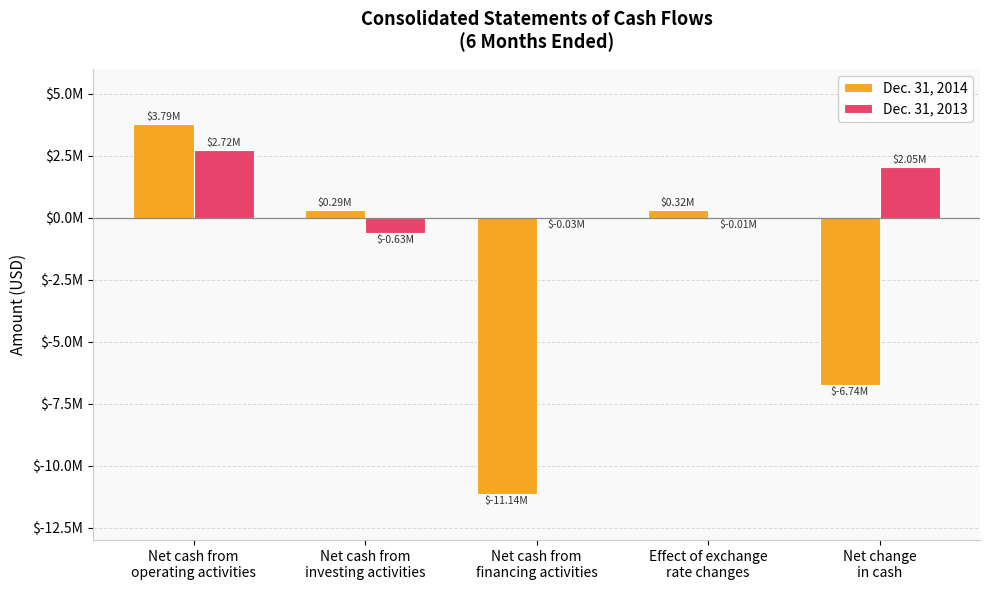

What are all the series names shown in the legend?

Dec. 31, 2014, Dec. 31, 2013